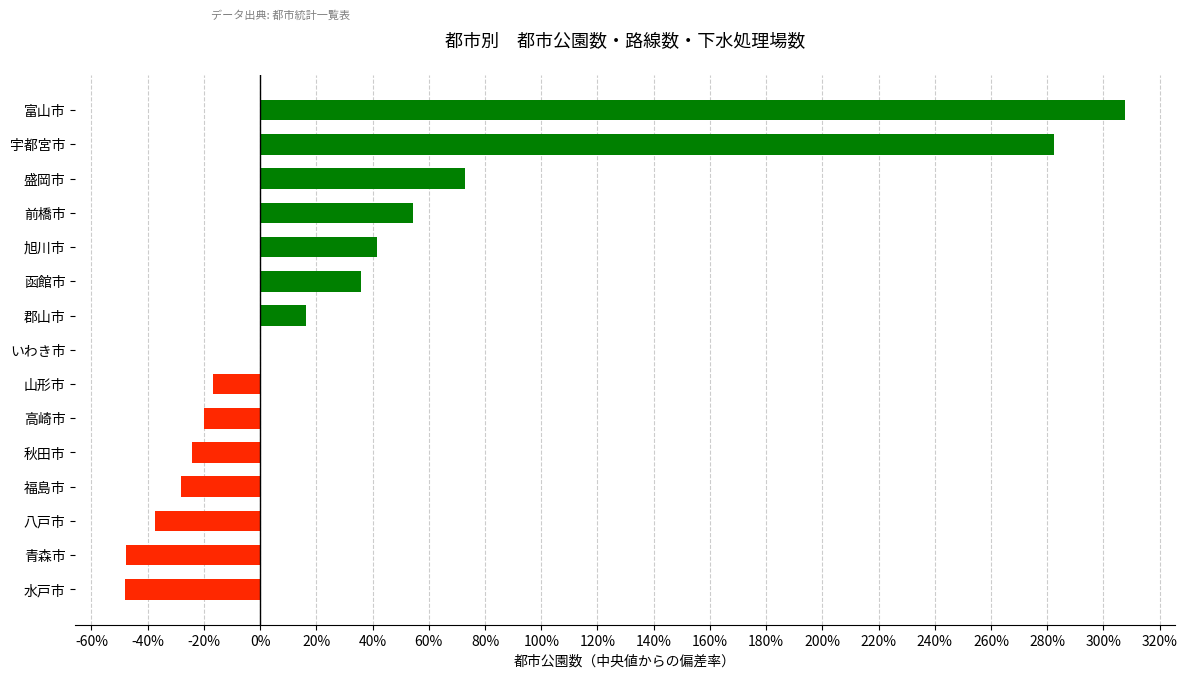

What is the greatest value displayed?

307.6